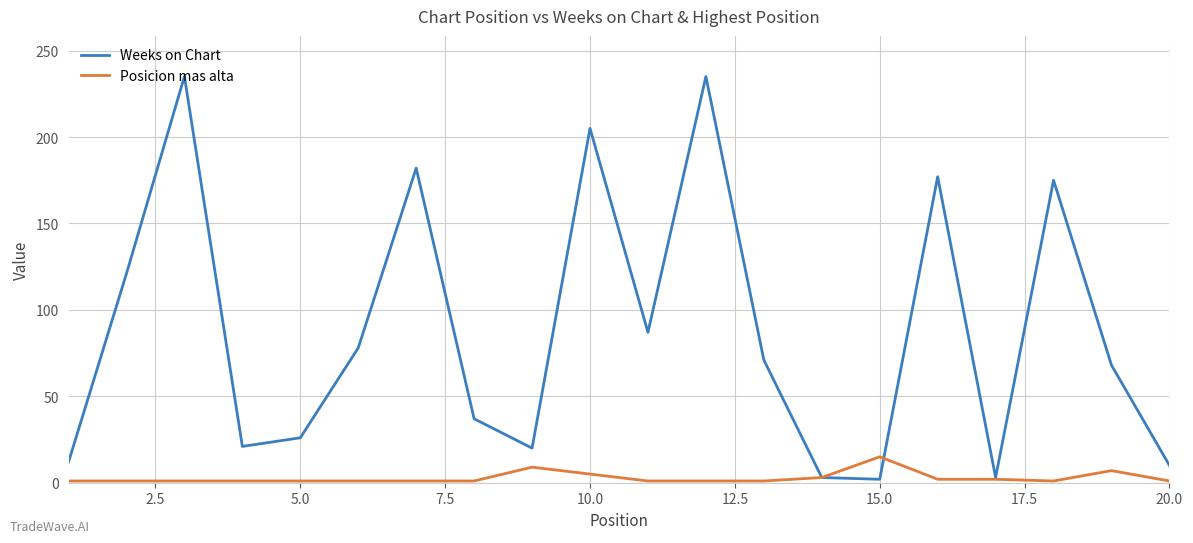

Which series has the widest spread of values?

Weeks on Chart